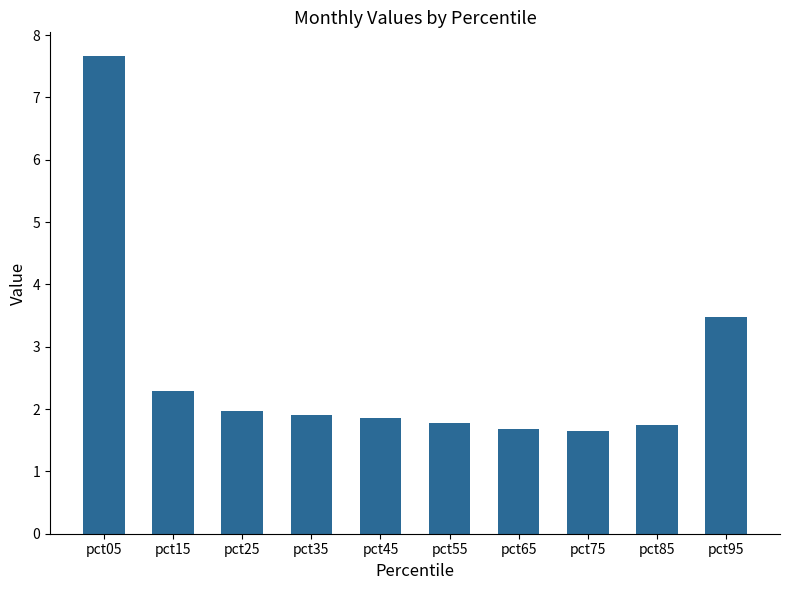

Between pct25 and pct55, which is larger?

pct25